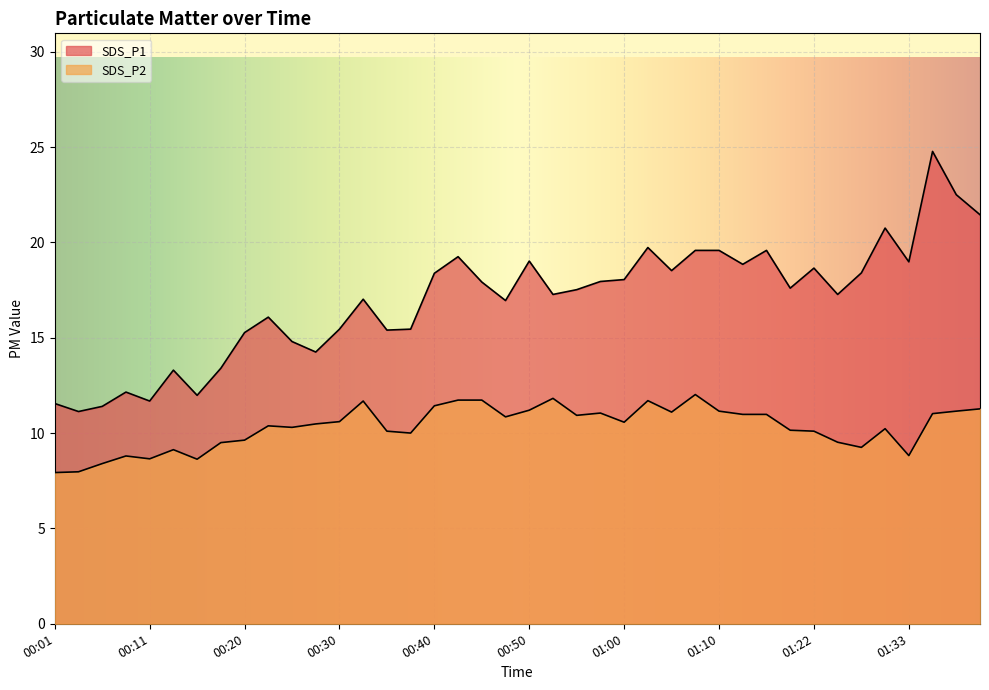

What is the greatest value displayed?

24.8